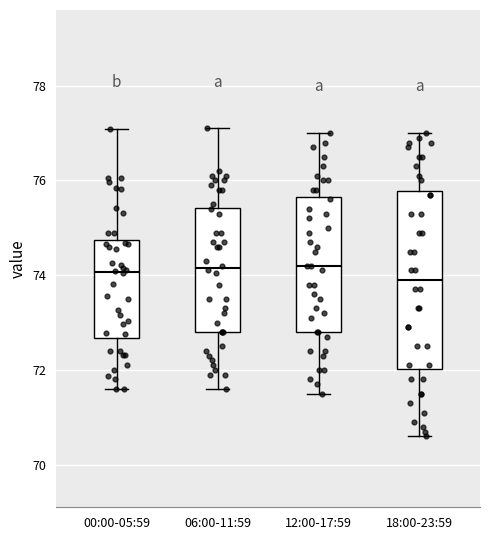

Reading left to right, read every box against the y-axis: the position of its median line, the range the box covers, and the ends of its whiskers. The values are not printed on the chart, so give them approximately, as read against the axis.

00:00-05:59: median 74.0, box 72.6 to 74.8, whiskers 71.6 to 77.0
06:00-11:59: median 74.2, box 72.8 to 75.4, whiskers 71.6 to 77.2
12:00-17:59: median 74.2, box 72.8 to 75.6, whiskers 71.6 to 77.0
18:00-23:59: median 74.0, box 72.0 to 75.8, whiskers 70.6 to 77.0